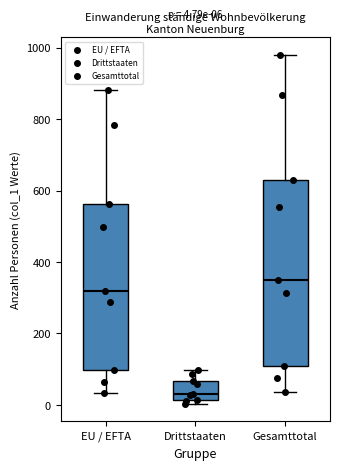

Which box is the tallest, from its lower edge to its upper edge?

Gesamttotal